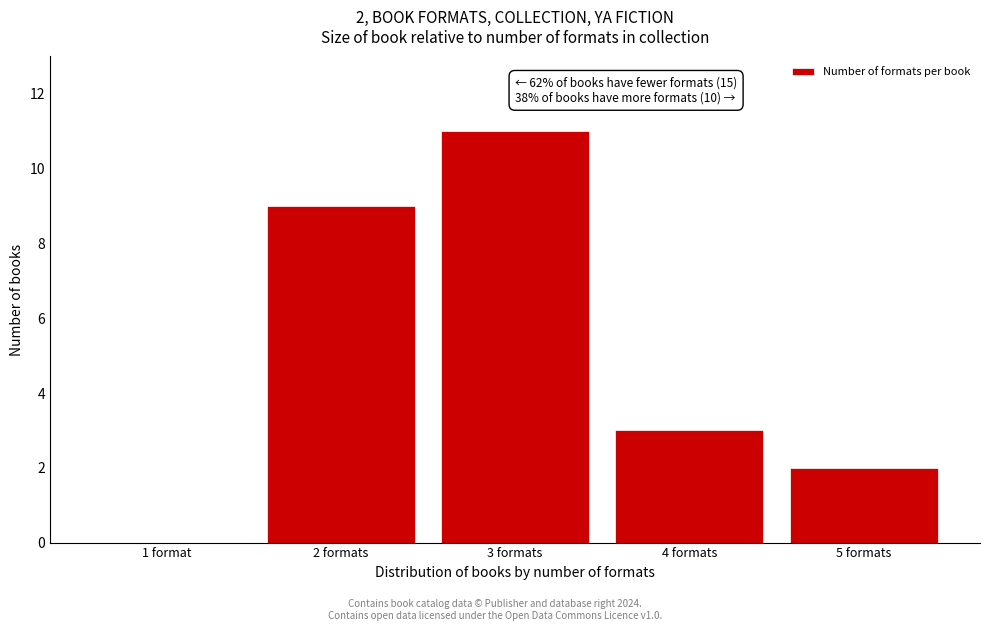

Reading left to right, transcribe all the data shown in this chart.

1 format=0	2 formats=9	3 formats=11	4 formats=3	5 formats=2